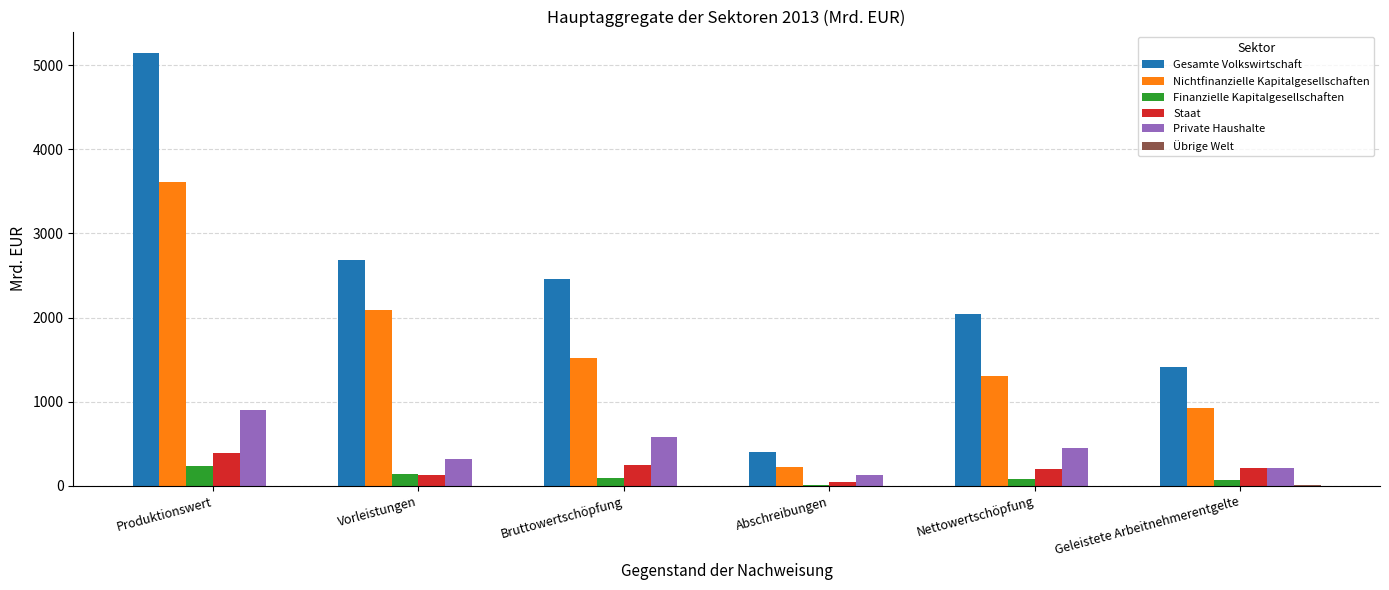

Does the chart contain stacked bars?

No